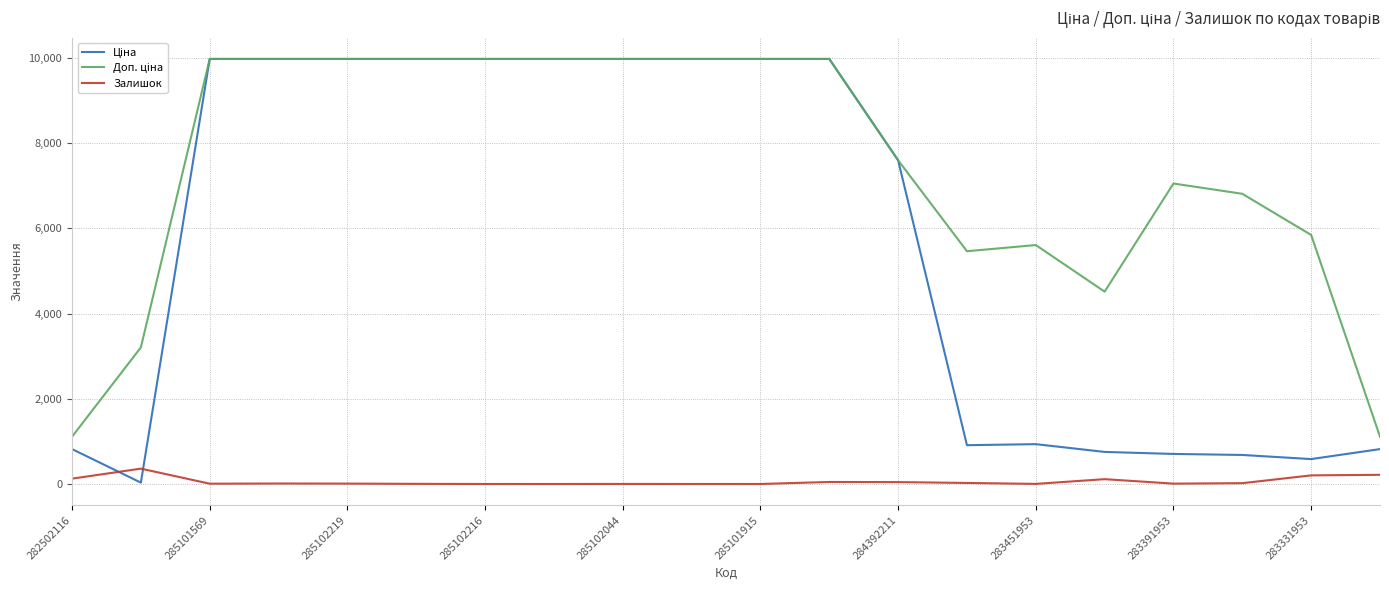

Does the chart display data point markers on the line(s)?

No